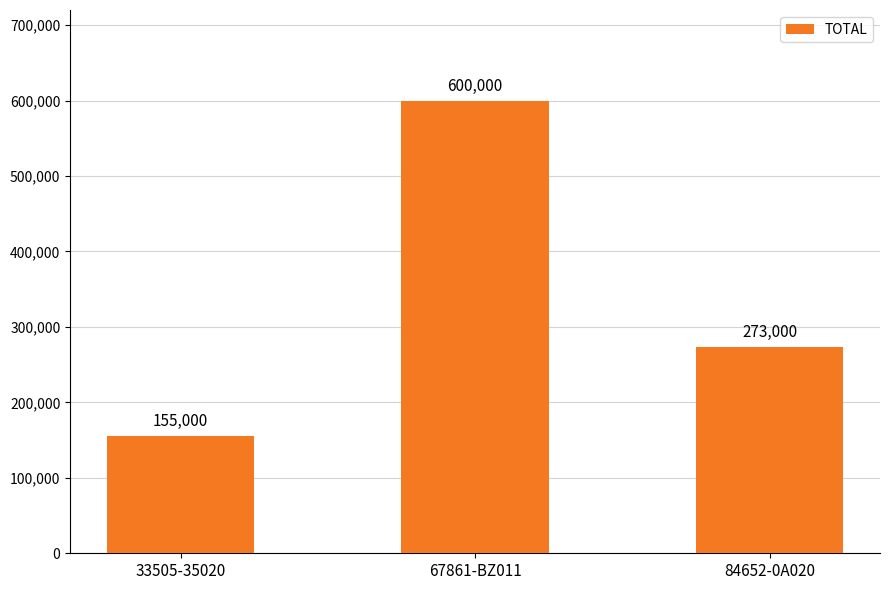

How many values are between 155000 and 600000?

3